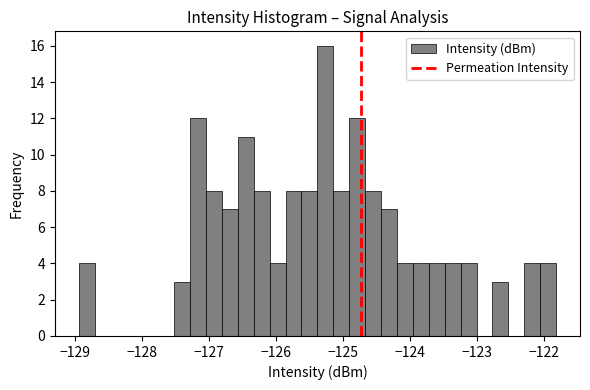

Around what value on the x-axis is the tallest bar? Give the approximate position of its centre, as read against the axis.

-125.3